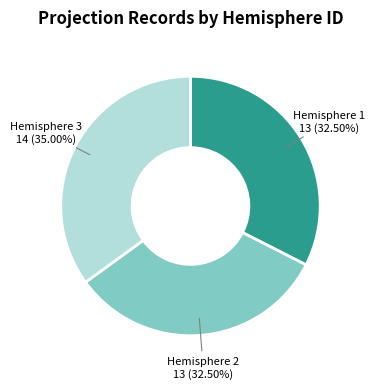

Does Hemisphere 1 represent more than half of the total?

No